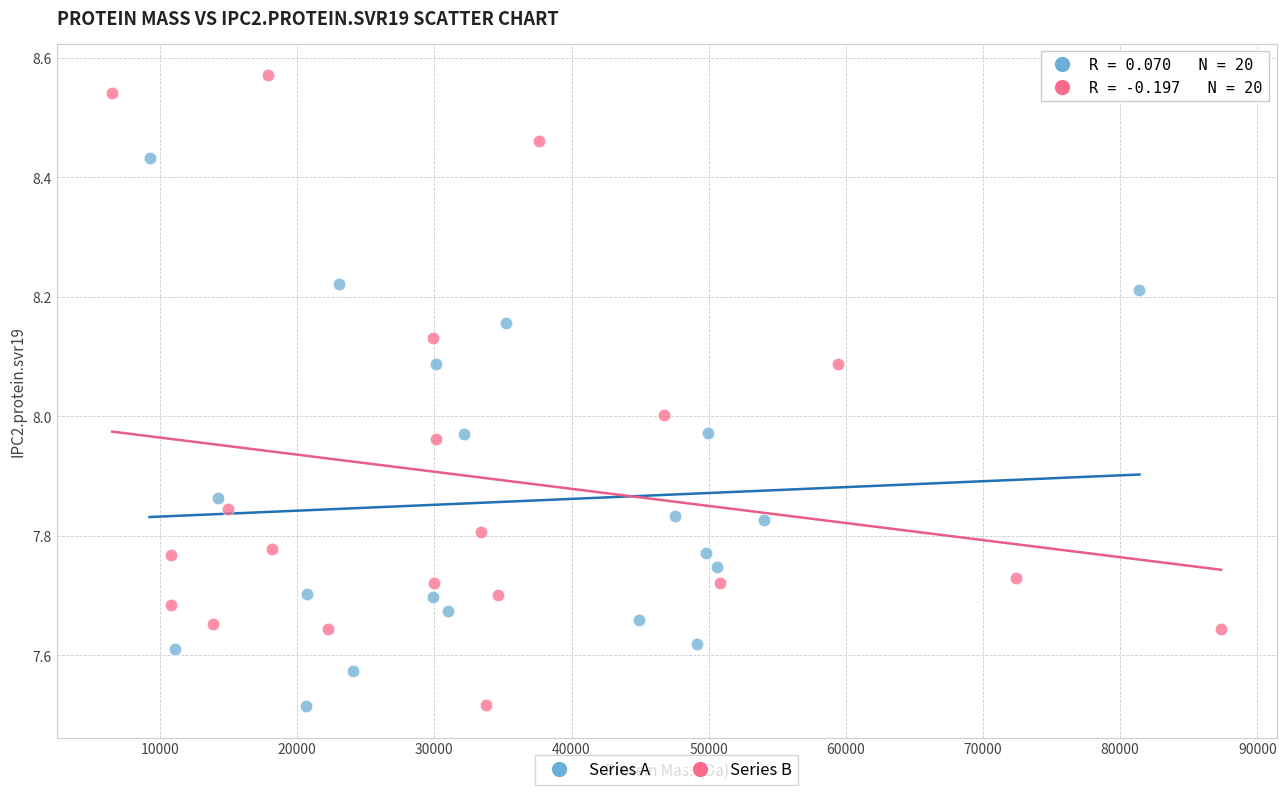

Which series reaches the maximum Y coordinate?

Series B